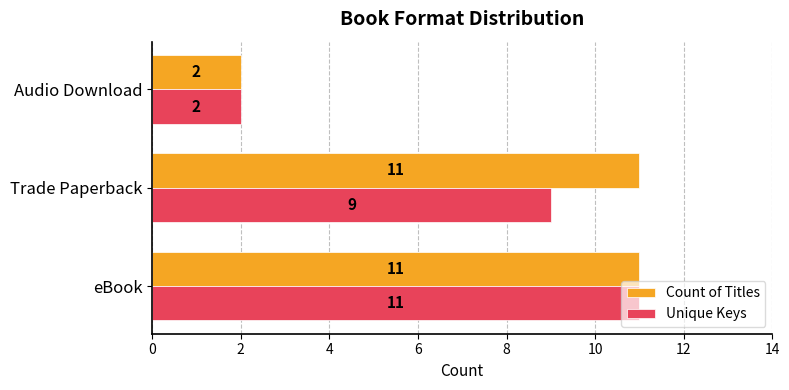

Which series changed the most between Trade Paperback and Audio Download?

Count of Titles